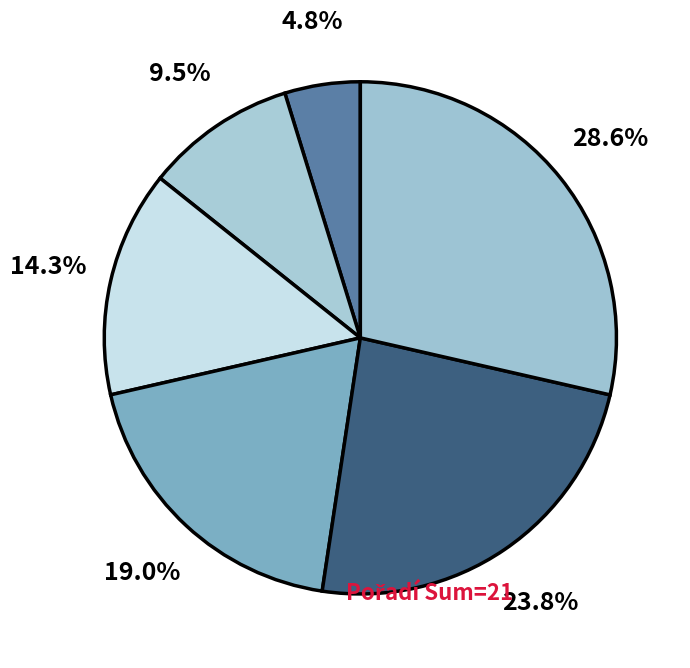

How many slices are in this pie chart?

6